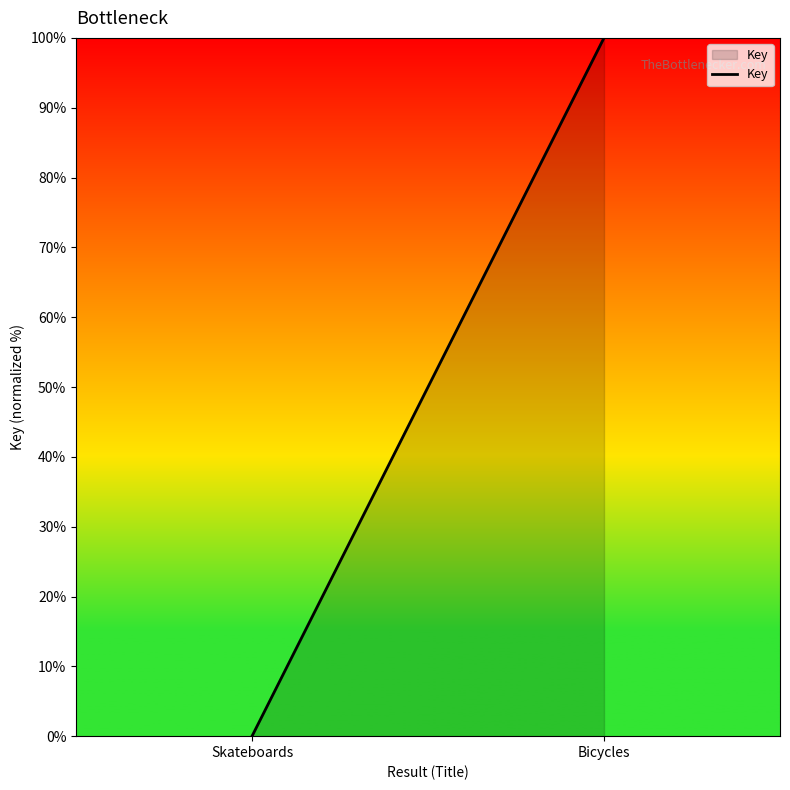

How many data points does each series have?

2